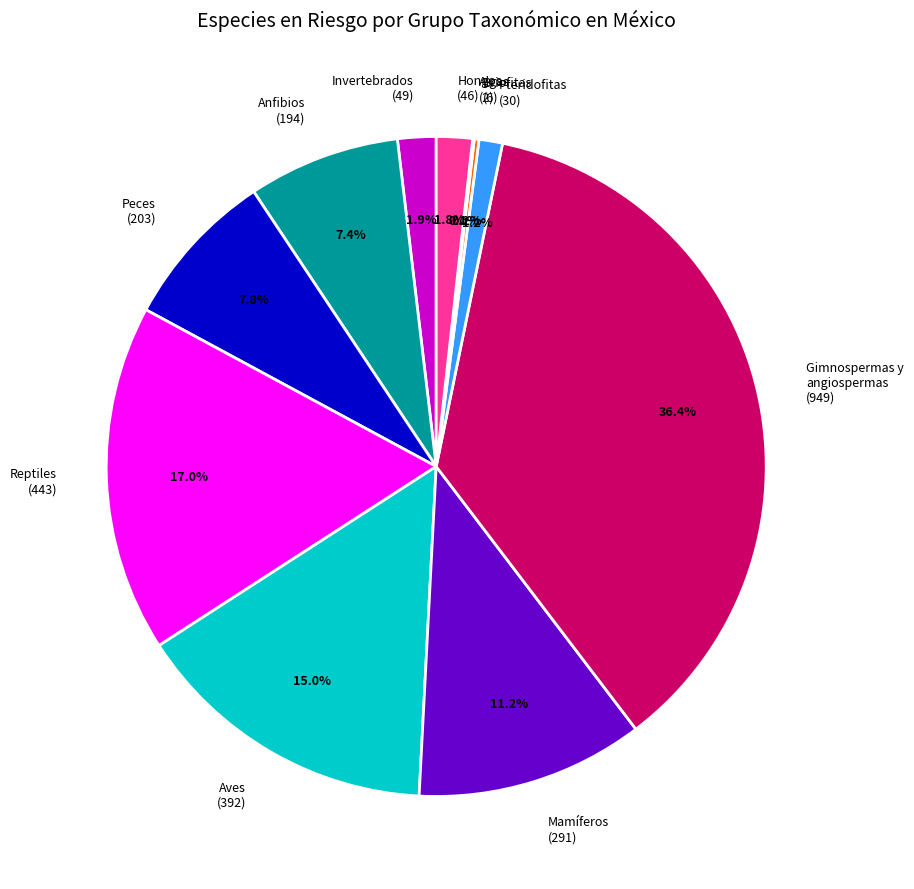

To the nearest percent, what percentage of the pie is Hongos?

2%